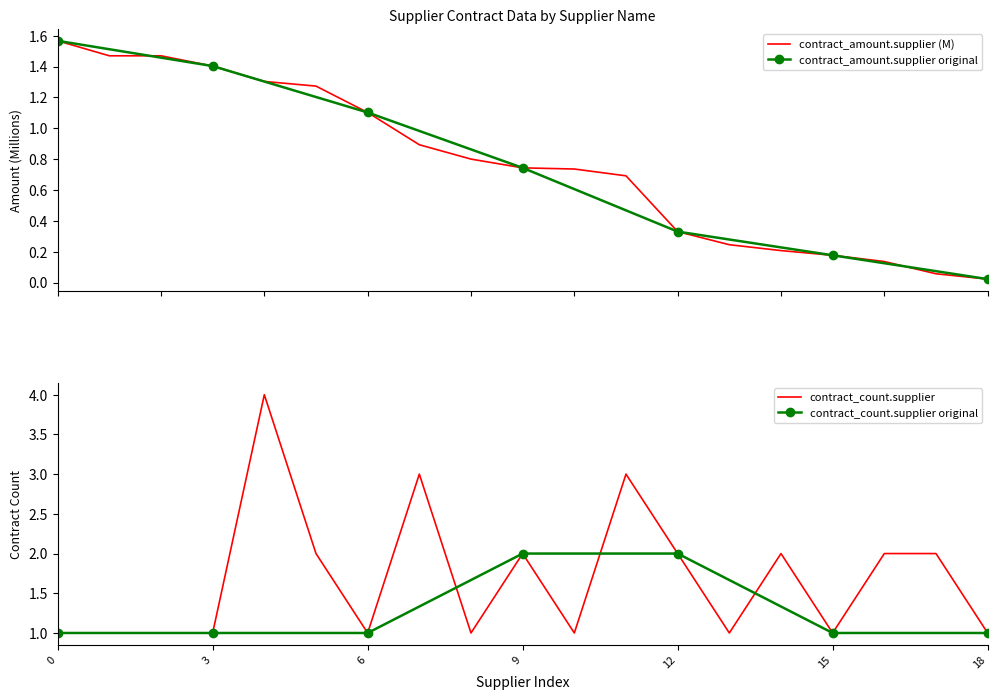

At how many categories does at least one series exceed 3?

1